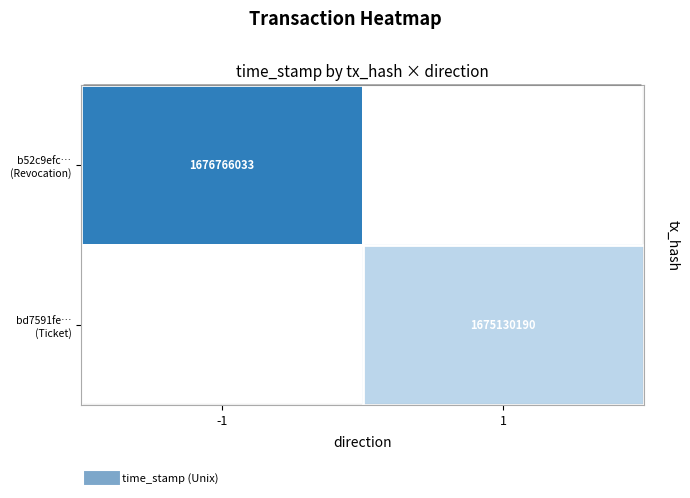

List the labels in order of b52c9efc… (Revocation) value, largest first.

-1, 1